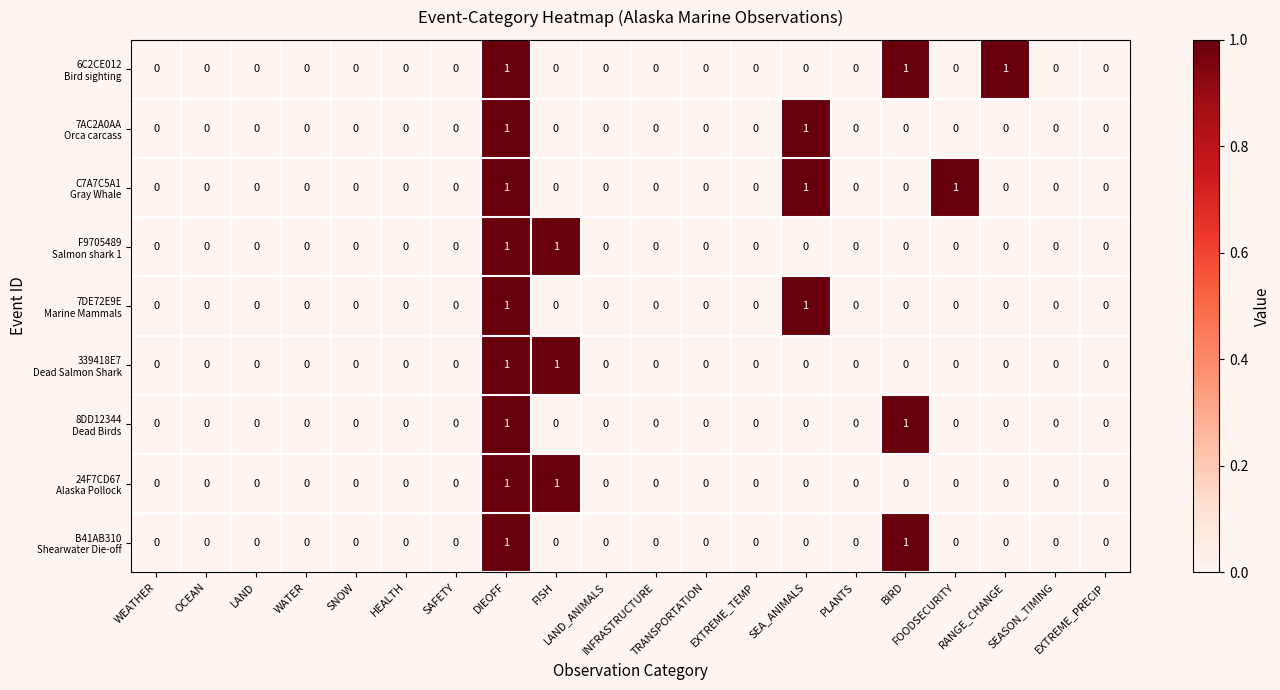

What is the maximum value shown in the chart?

1